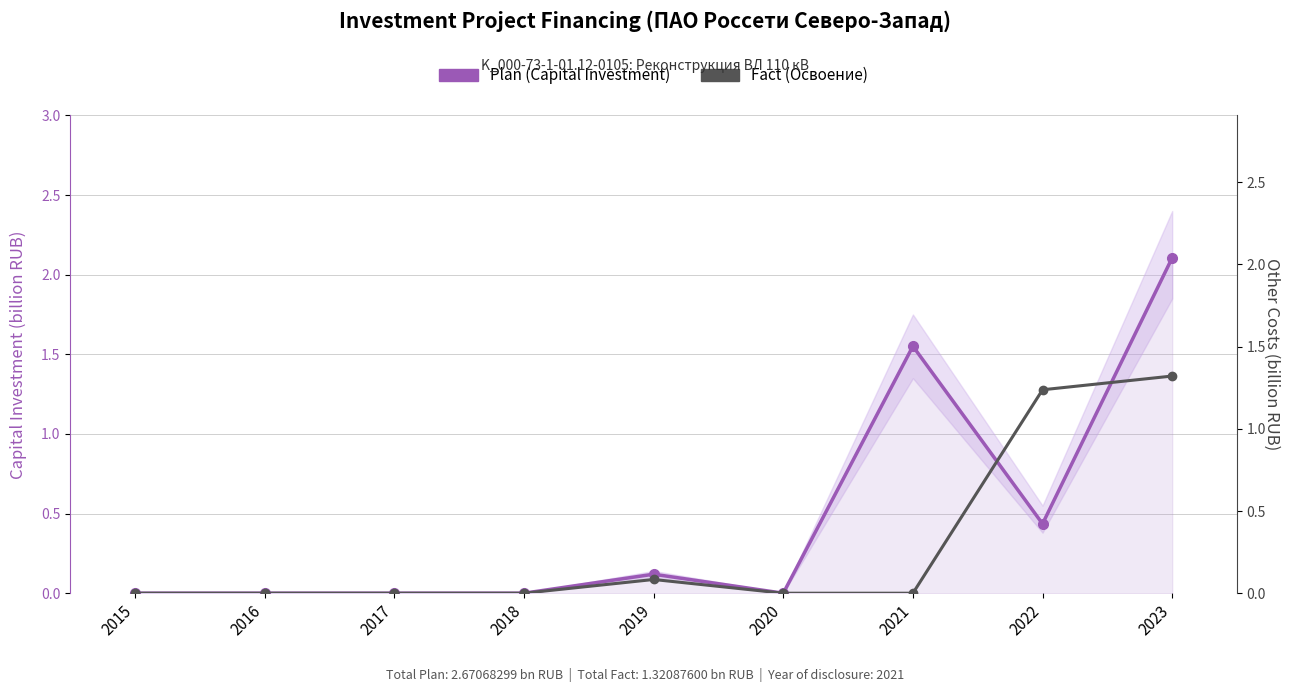

Reading left to right, transcribe all the data shown in this chart.

Plan (Capital Investment): 2015=0.0	2016=0.0	2017=0.0	2018=0.0	2019=0.1	2020=0.0	2021=1.6	2022=0.4	2023=2.1
Fact (Освоение): 2015=0.0	2016=0.0	2017=0.0	2018=0.0	2019=0.1	2020=0.0	2021=0.0	2022=1.2	2023=1.3